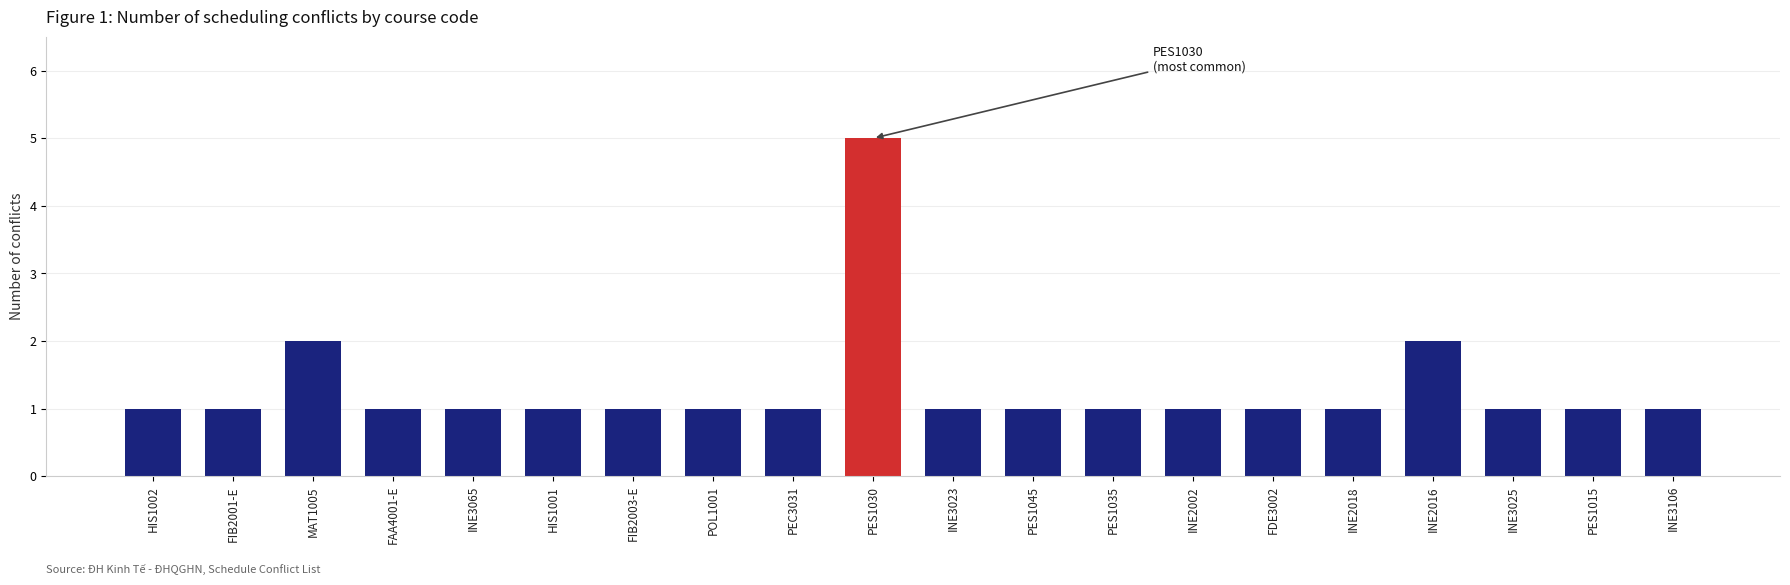

What position from the right is INE3023?

10